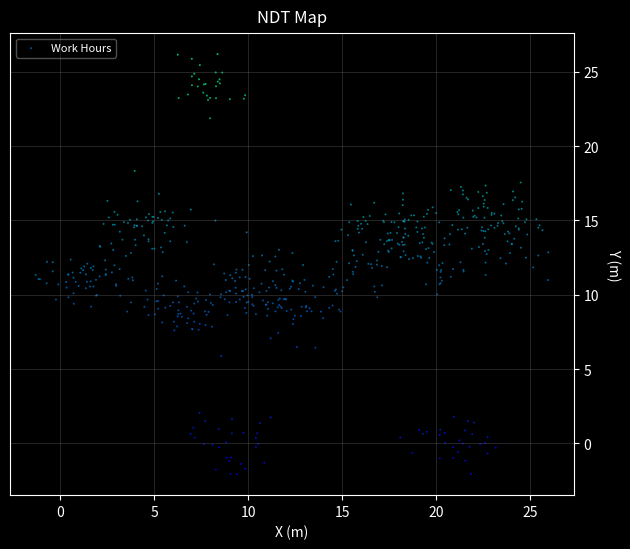

What is the range of X values (max minus min)?

27.3